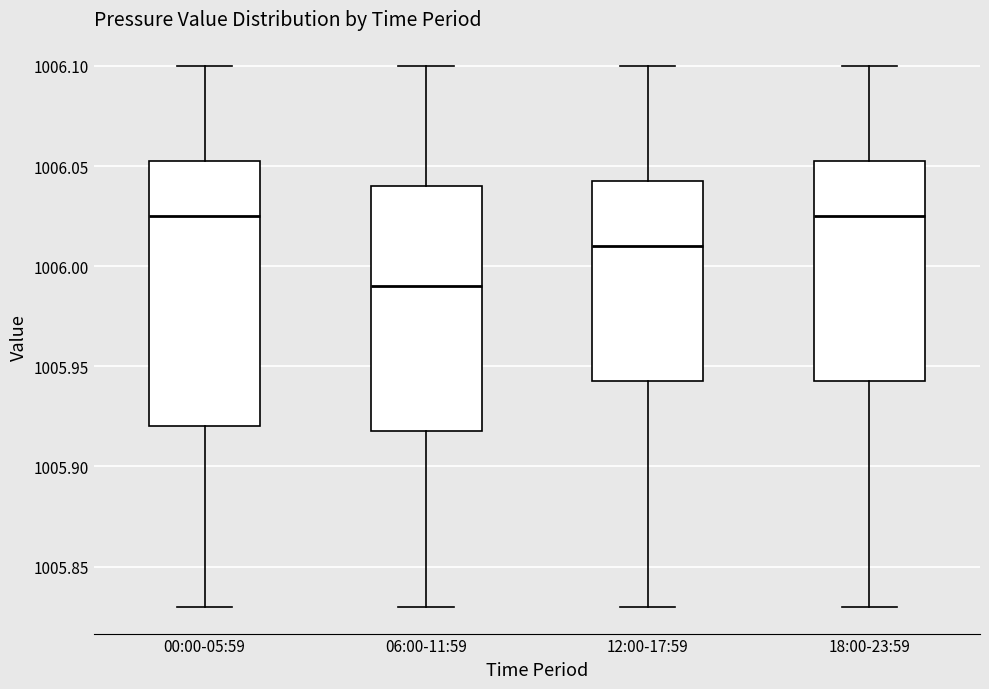

Where is the upper edge of the box for 00:00-05:59 on the y-axis? The values are not printed on the chart, so give them approximately, as read against the axis.

1006.055